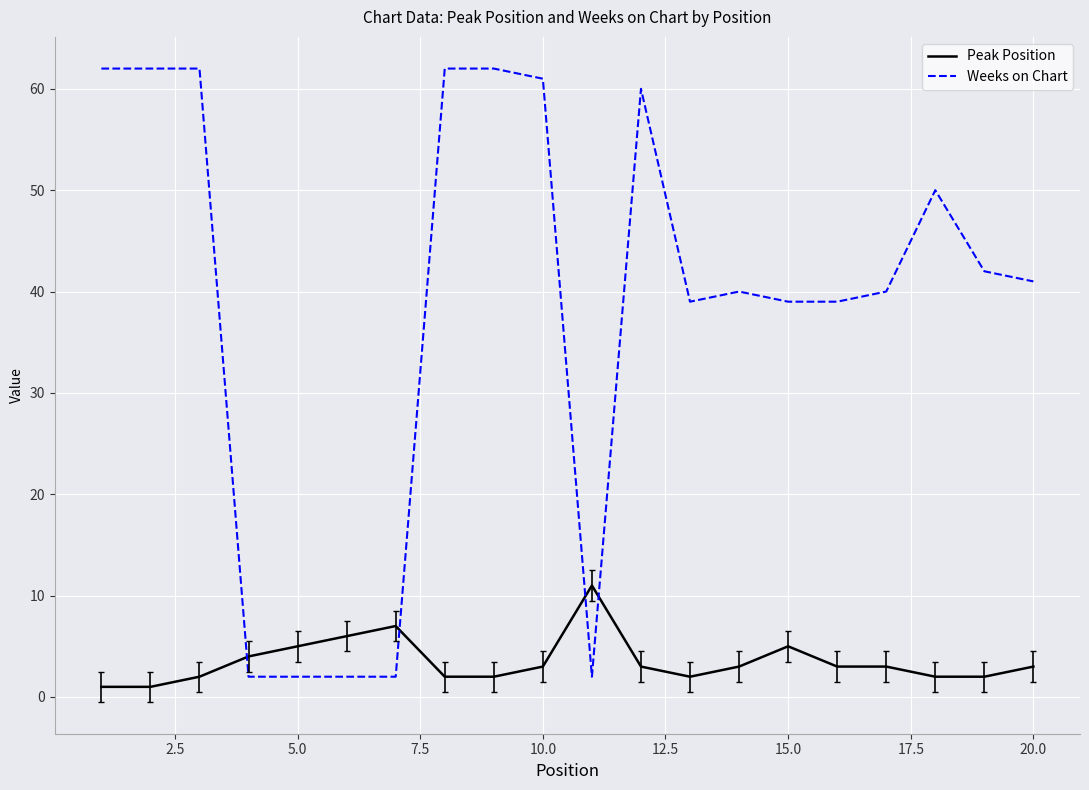

List the series in order of their overall mean, highest first.

Weeks on Chart, Peak Position